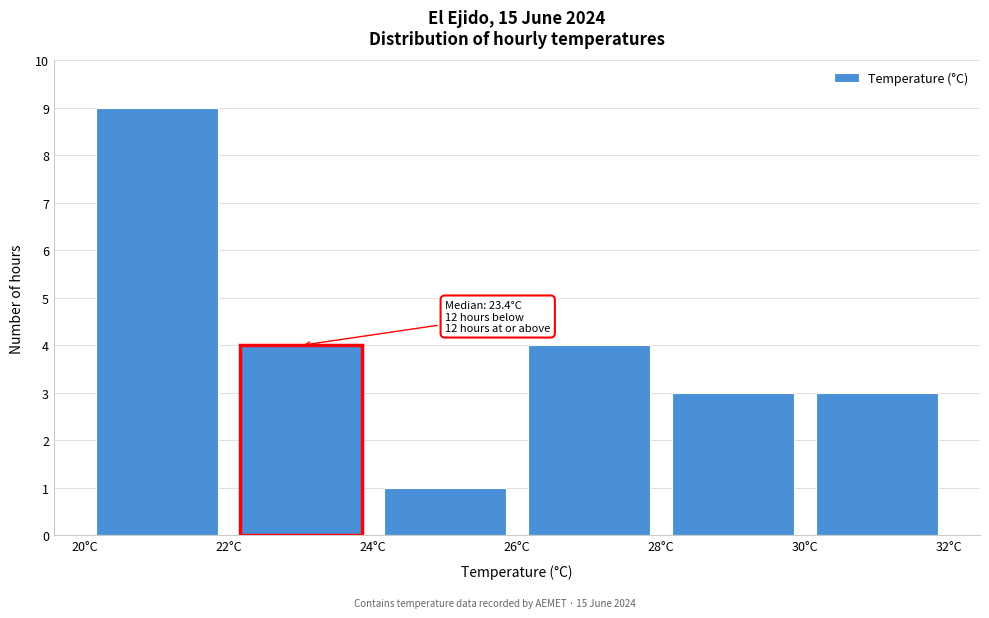

Which range on the x-axis has the tallest bar?

20 to 22